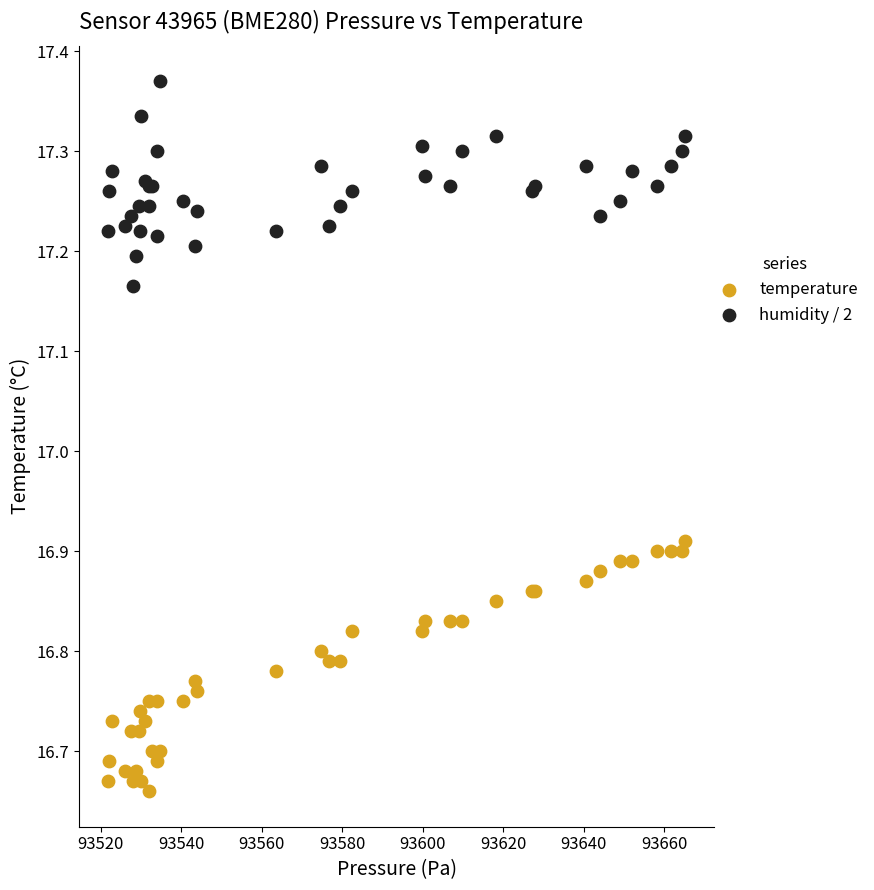

Which series contains the lowest Y value?

temperature